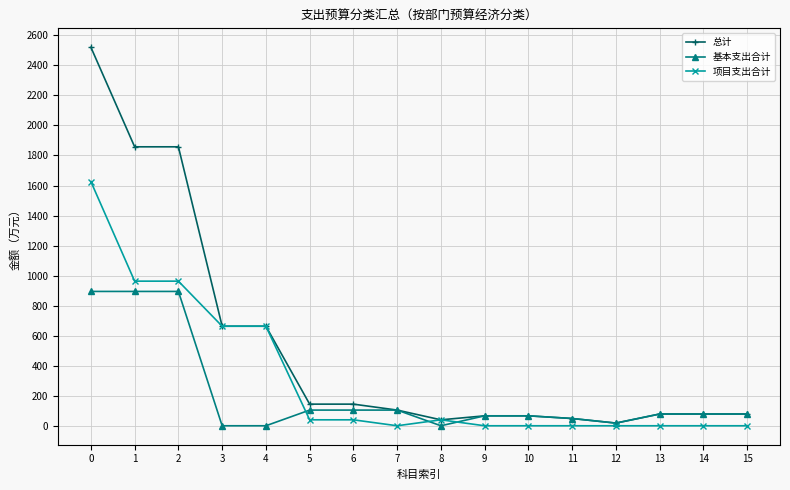

How many data points does each series have?

16